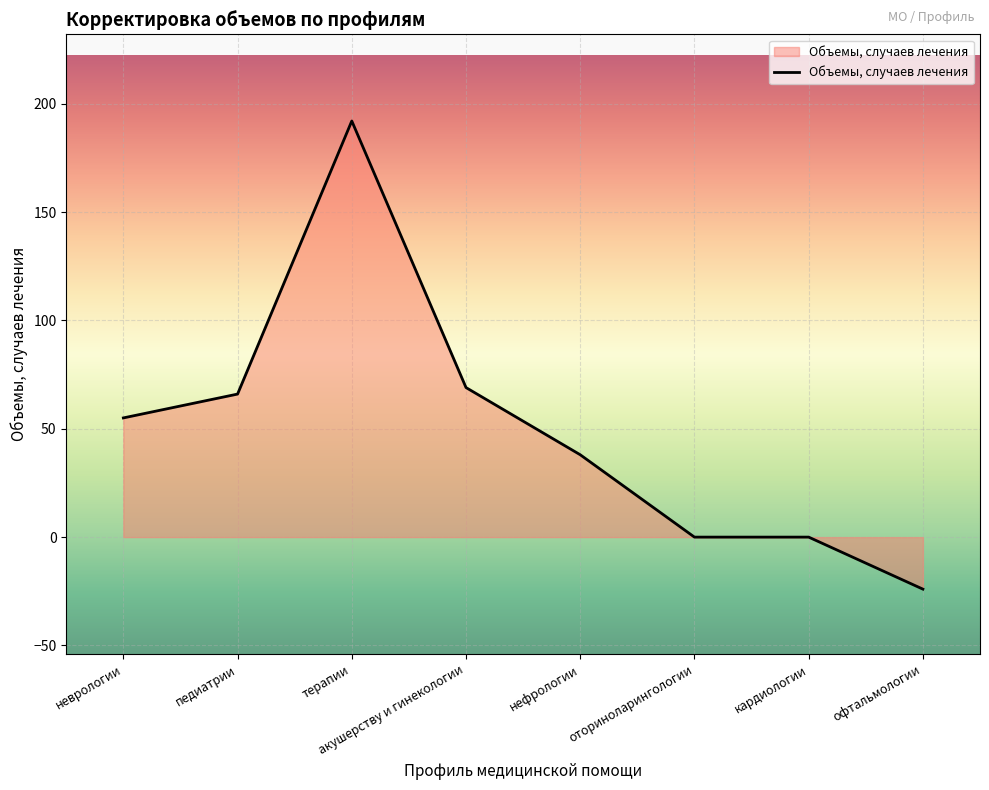

Which category has the highest value across all series?

терапии